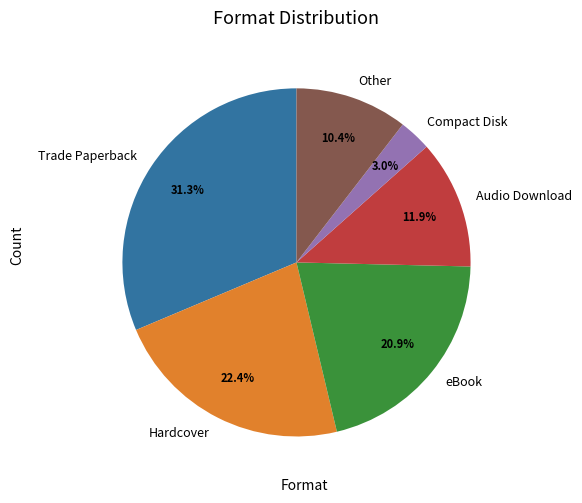

What is the ratio of the value at Other to the value at Trade Paperback?

0.3